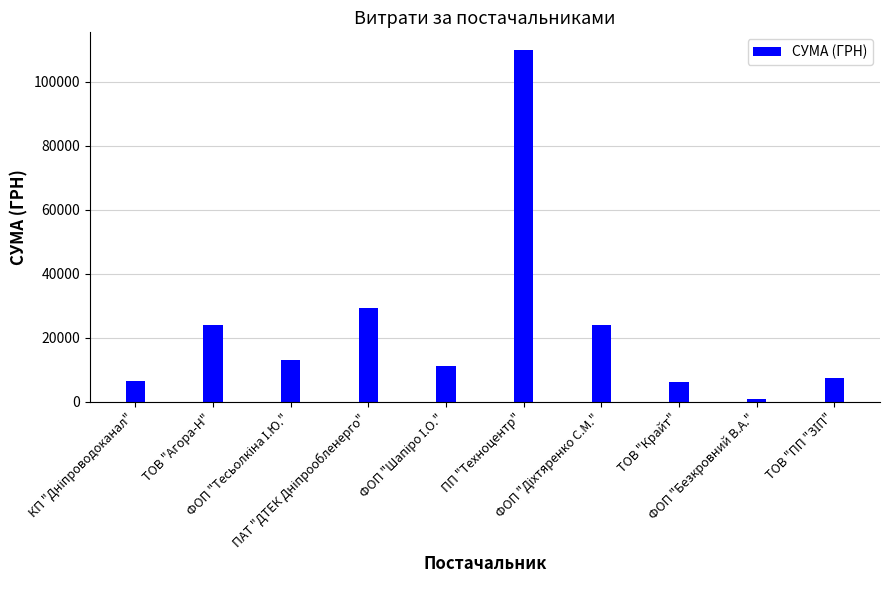

Which label corresponds to the smallest value in the chart?

ФОП "Безкровний В.А."